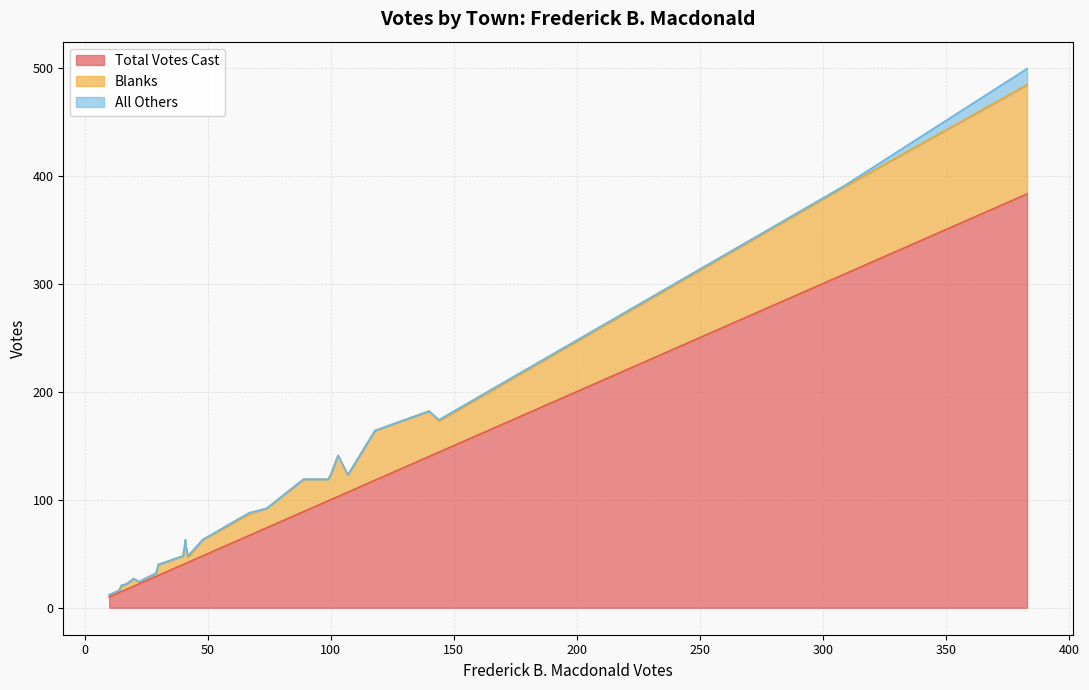

The value of Blanks at Orange is 25. True or false?

False